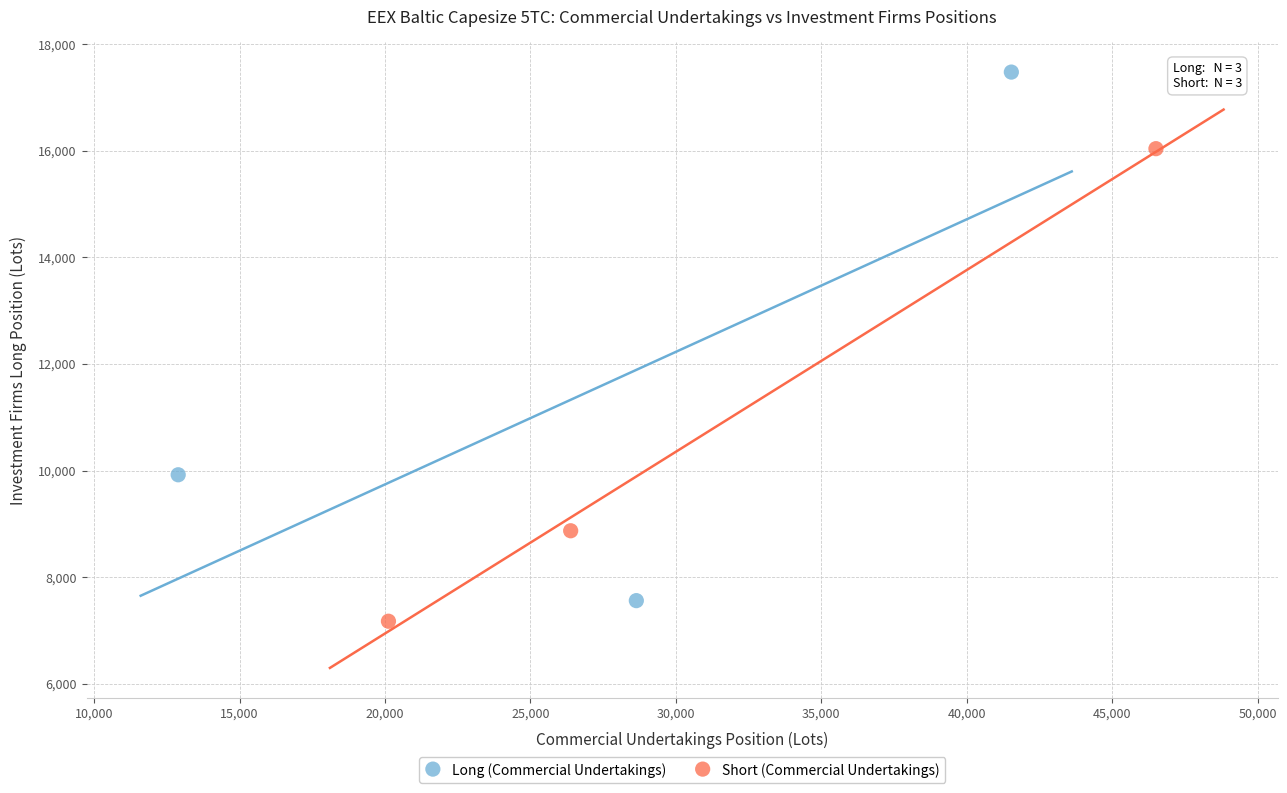

What are all the series names shown in the legend?

Long (Commercial Undertakings), Short (Commercial Undertakings)